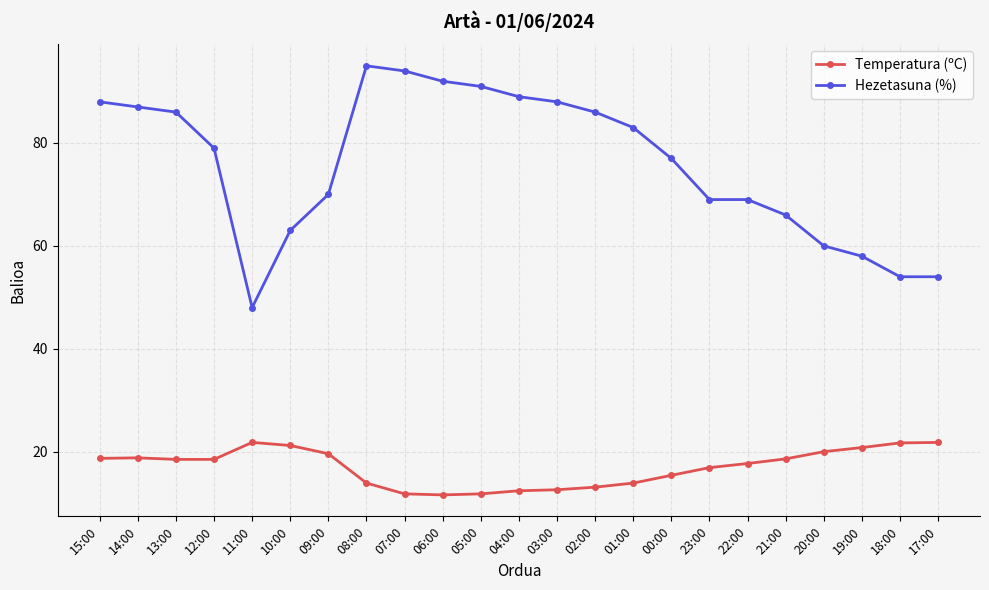

True or false: Temperatura (ºC) has a value of 11.8 at 05:00.

True